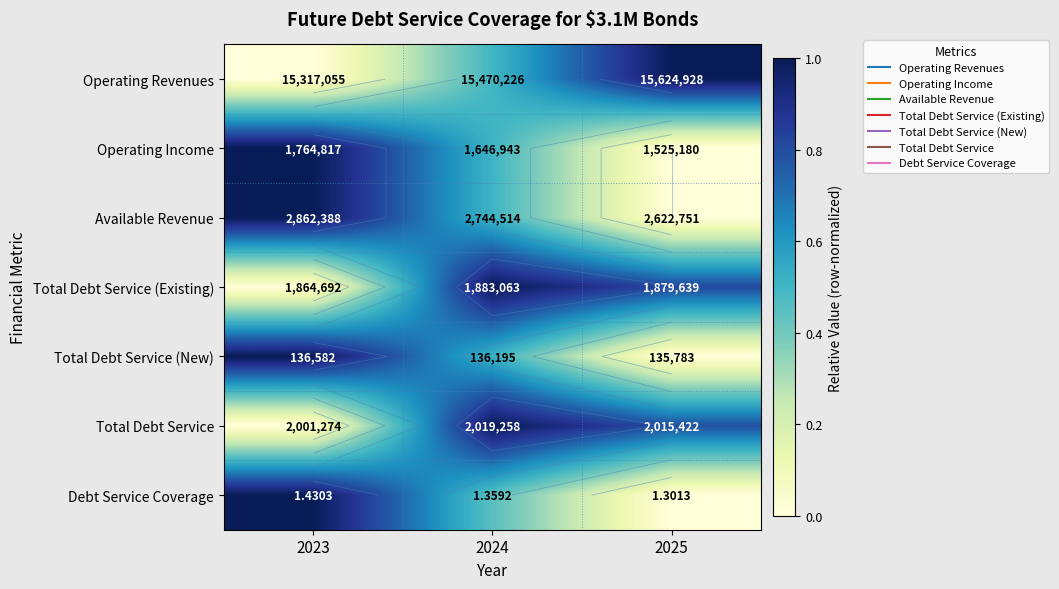

True or false: Operating Revenues has a value of 0.0 at 2023.

True